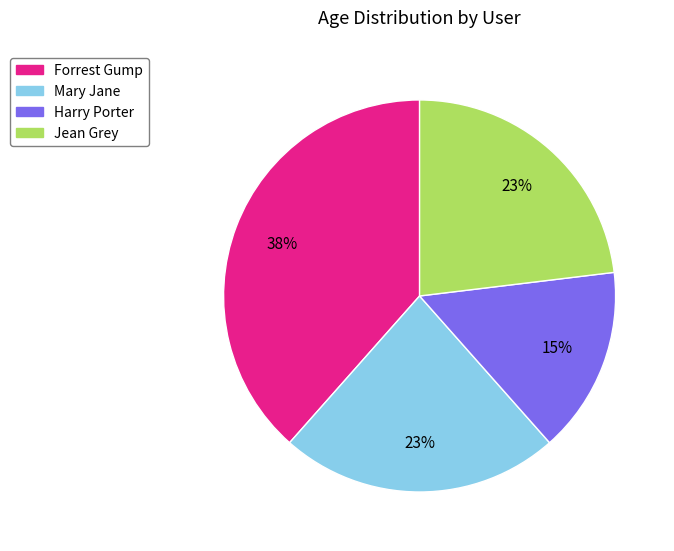

What is the largest slice in the pie chart?

Forrest Gump